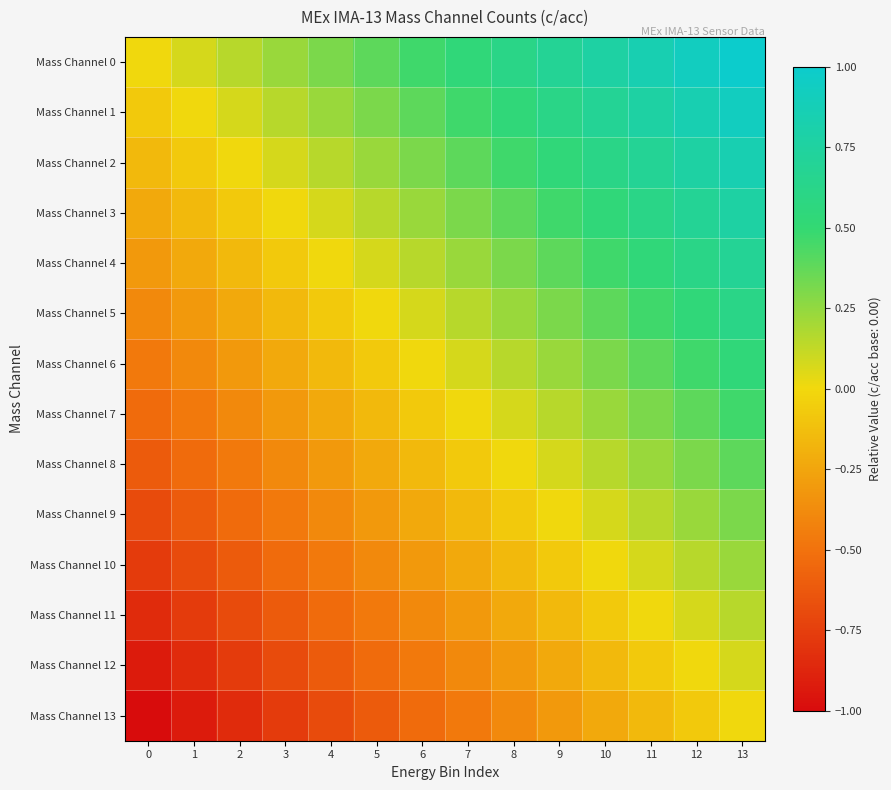

Which series has the largest total across all categories?

Mass Channel 0